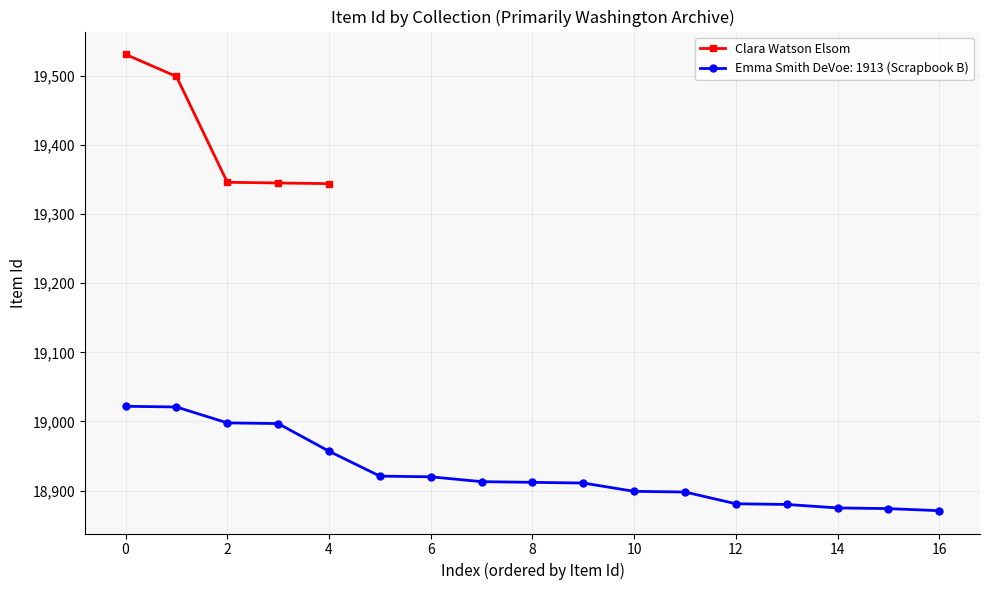

What is the minimum value for Clara Watson Elsom?

19344